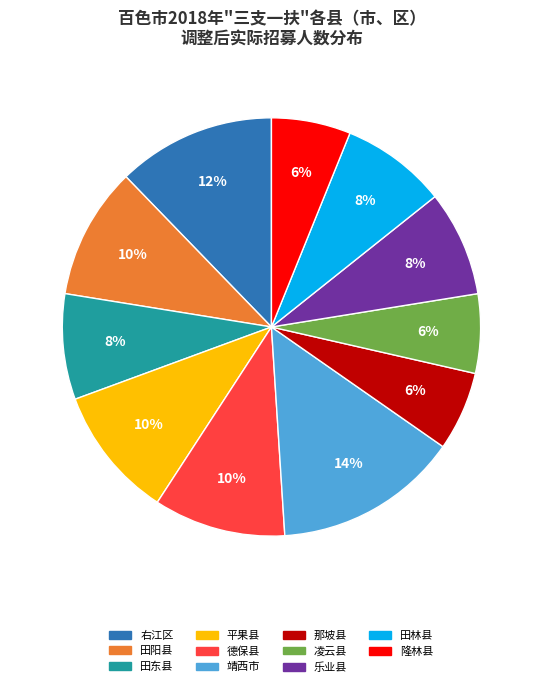

To the nearest percent, what is the combined percentage of 德保县 and 田东县?

18%